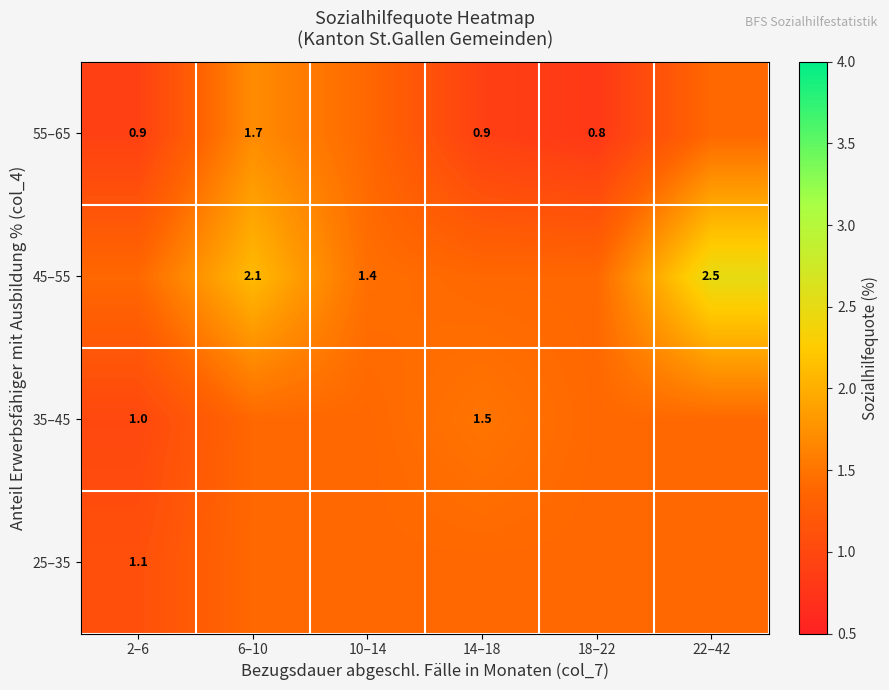

At which label does 25–35 reach its peak?

6–10